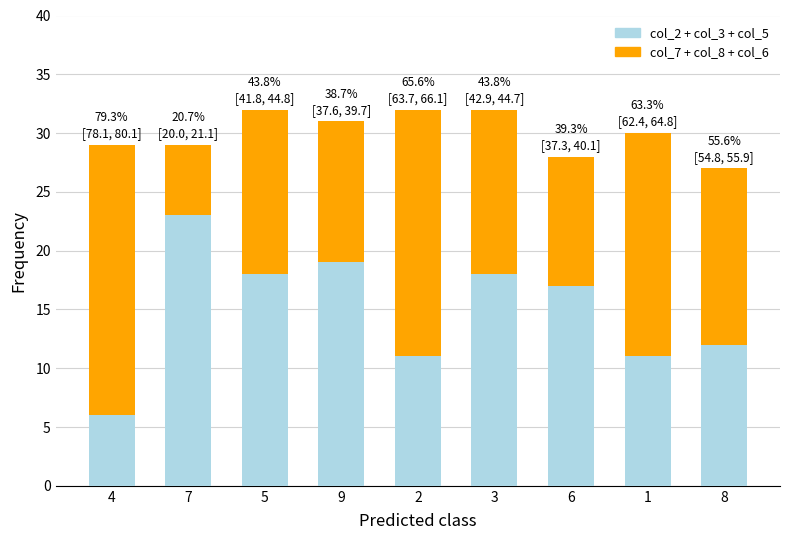

What is the label of the 1st bar from the left?

4